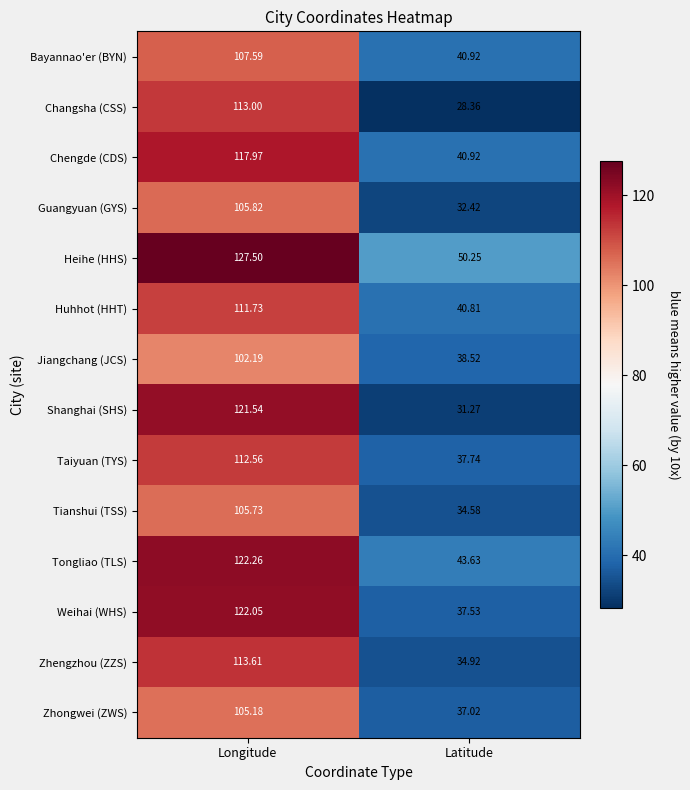

What is the minimum value shown in the chart?

28.4